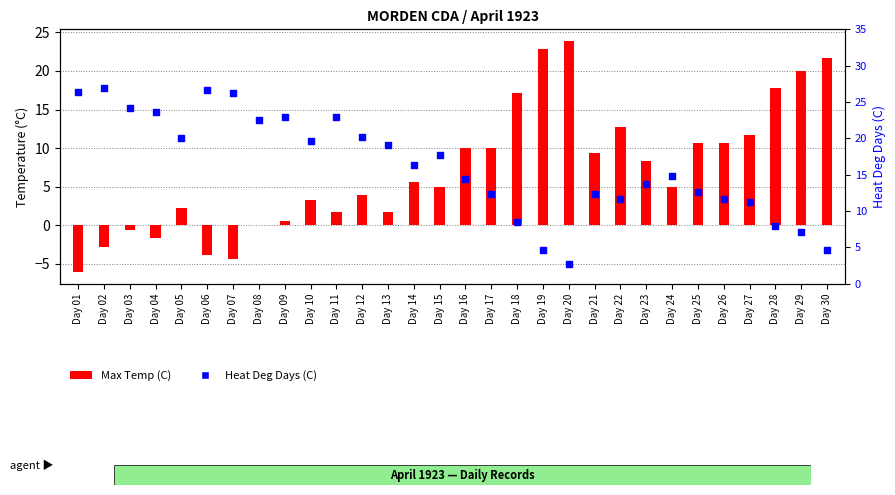

Is the value of Heat Deg Days (C) at Day 11 greater than the value of Max Temp (C) at Day 17?

Yes